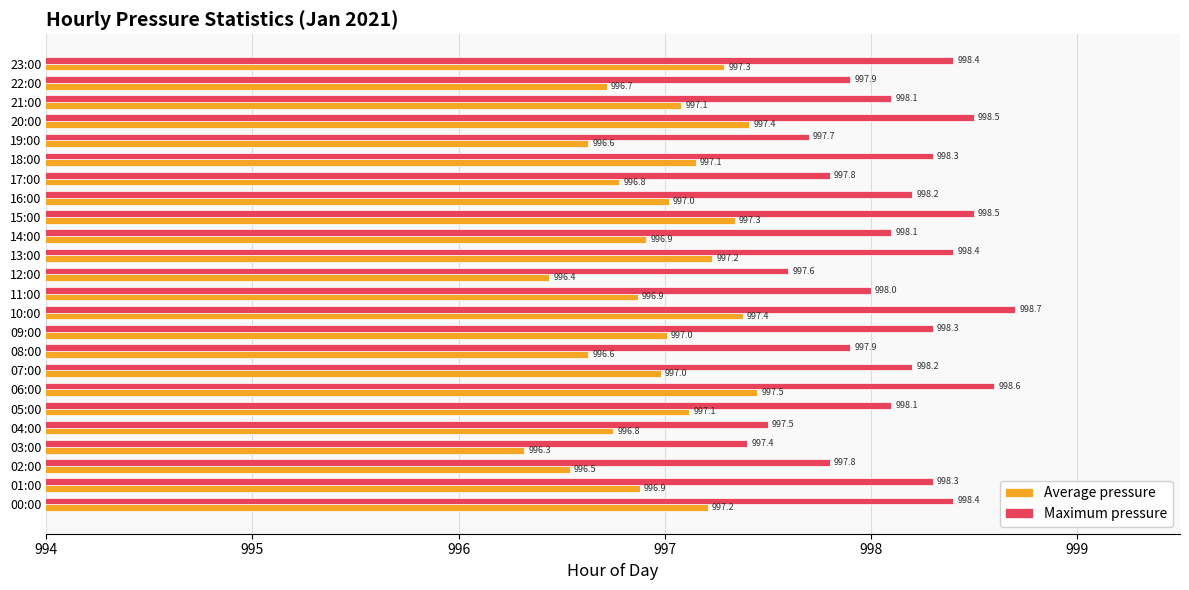

At how many categories does at least one series exceed 997?

24